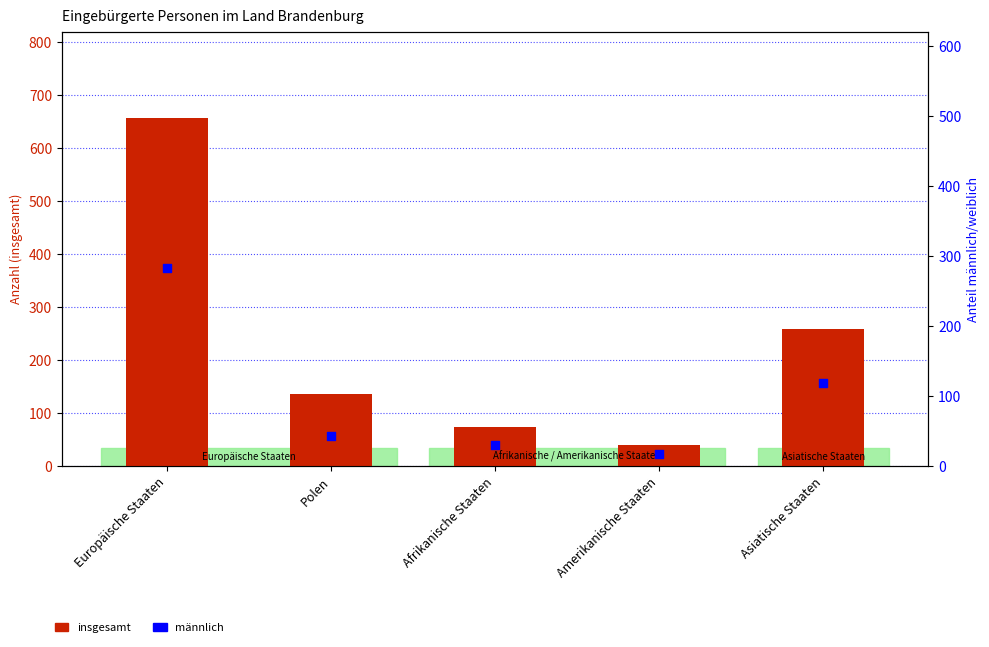

At how many categories does at least one series exceed 111?

3